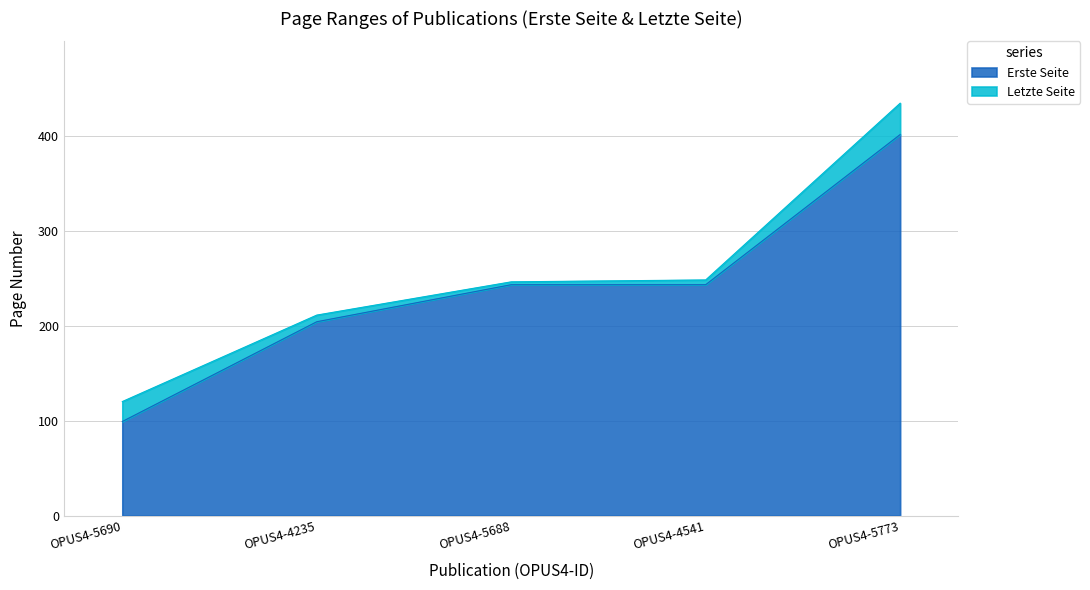

What is the difference between the Erste Seite values at OPUS4-5690 and OPUS4-5773?

302